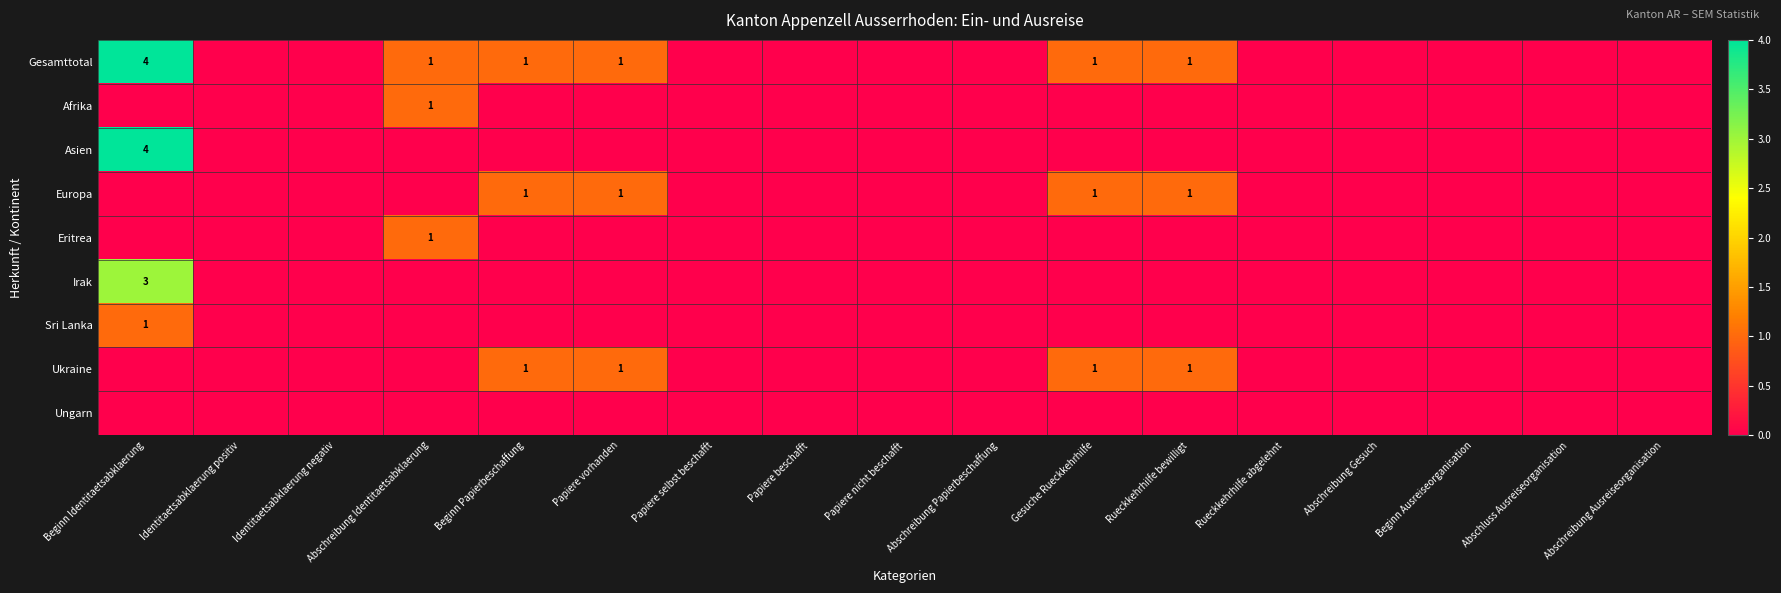

Rank the categories by Ukraine value from lowest to highest.

Beginn Identitaetsabklaerung, Identitaetsabklaerung positiv, Identitaetsabklaerung negativ, Abschreibung Identitaetsabklaerung, Papiere selbst beschafft, Papiere beschafft, Papiere nicht beschafft, Abschreibung Papierbeschaffung, Rueckkehrhilfe abgelehnt, Abschreibung Gesuch, Beginn Ausreiseorganisation, Abschluss Ausreiseorganisation, Abschreibung Ausreiseorganisation, Beginn Papierbeschaffung, Papiere vorhanden, Gesuche Rueckkehrhilfe, Rueckkehrhilfe bewilligt